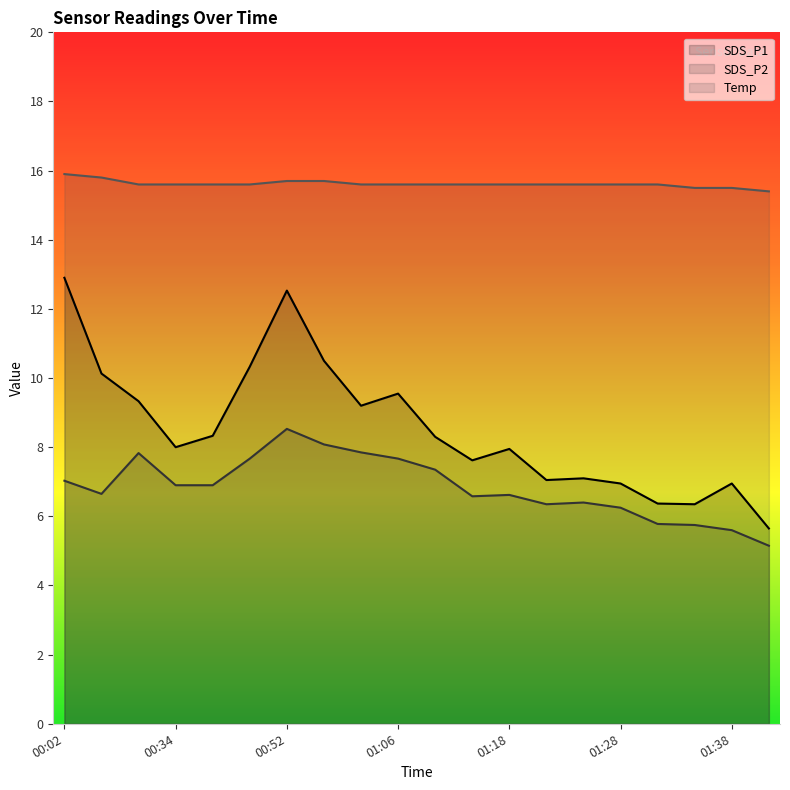

Reading left to right, list all the values displayed in this chart.

SDS_P1: 12.9	10.1	9.3	8.0	8.3	10.3	12.5	10.5	9.2	9.6	8.3	7.6	8.0	7.0	7.1	7.0	6.4	6.3	7.0	5.7
SDS_P2: 7.0	6.7	7.8	6.9	6.9	7.7	8.5	8.1	7.8	7.7	7.3	6.6	6.6	6.3	6.4	6.2	5.8	5.8	5.6	5.2
Temp: 15.9	15.8	15.6	15.6	15.6	15.6	15.7	15.7	15.6	15.6	15.6	15.6	15.6	15.6	15.6	15.6	15.6	15.5	15.5	15.4